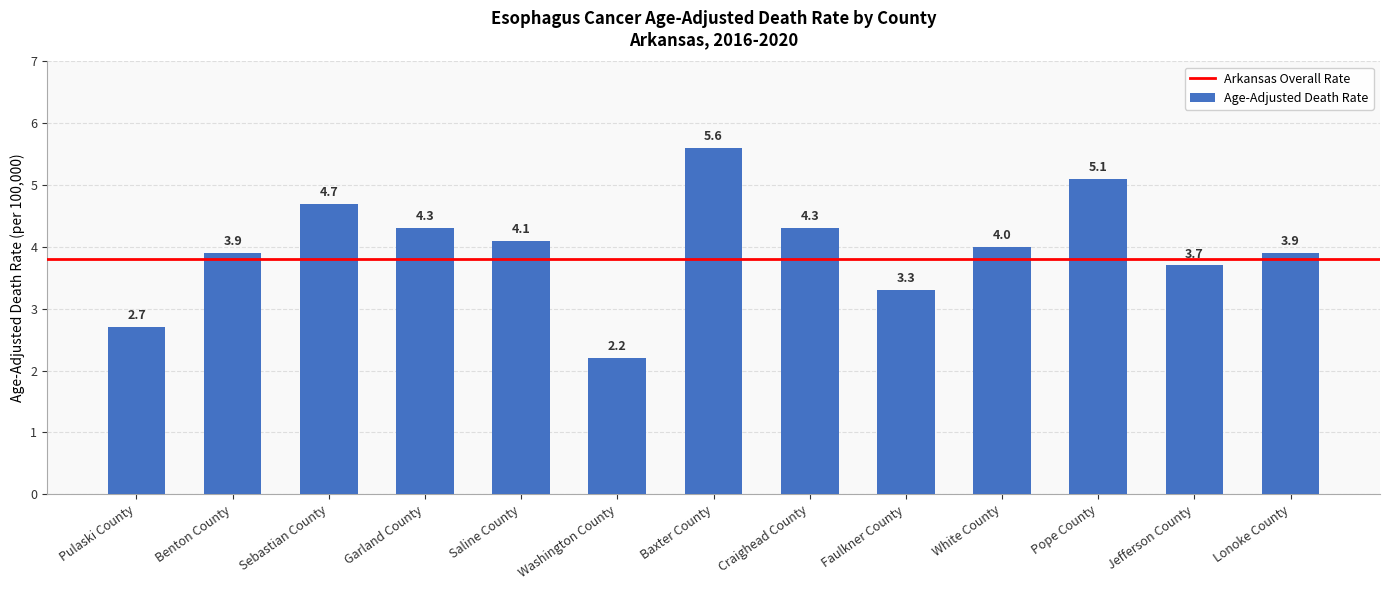

What is the difference between the values at Jefferson County and Garland County?

0.6